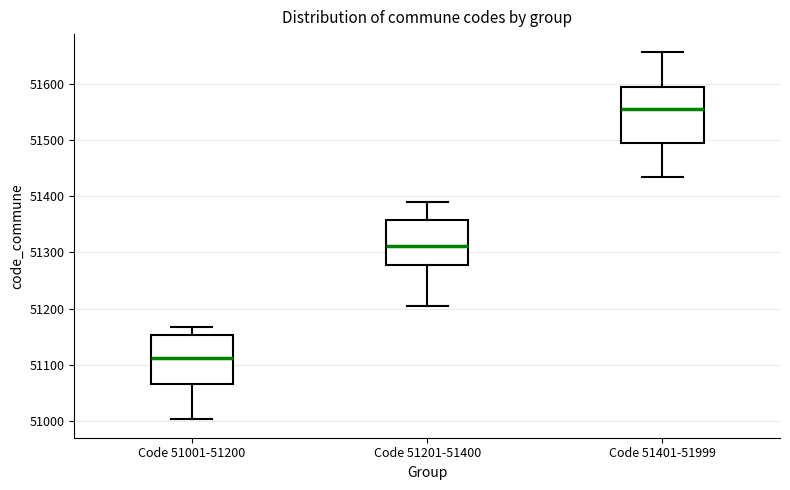

Which box has the lowest median line?

Code 51001-51200